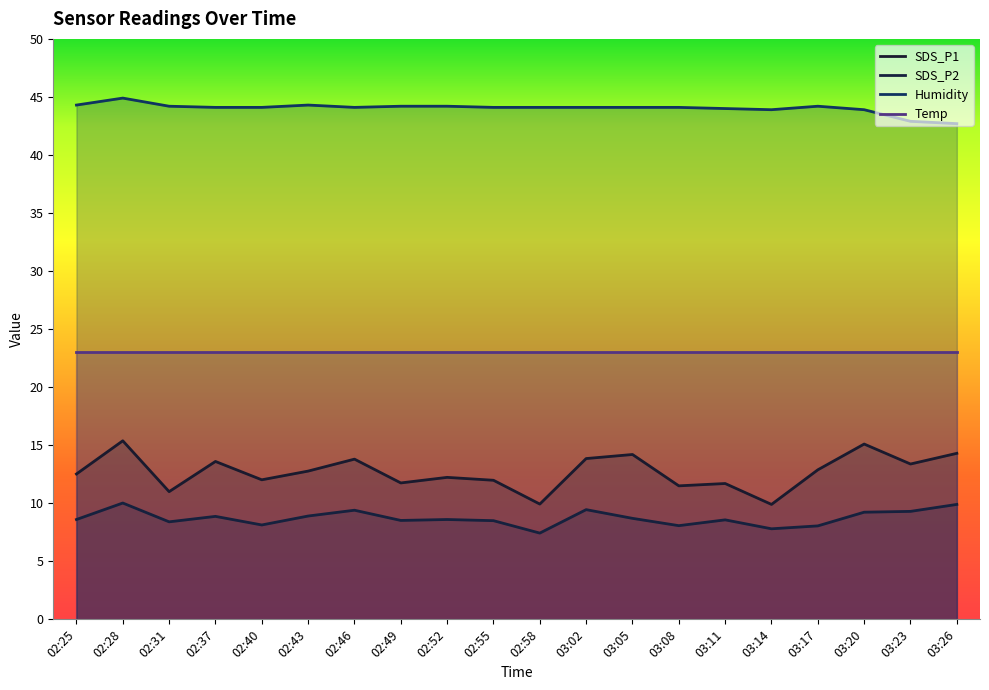

At which category does SDS_P1 reach its first local peak?

02:28